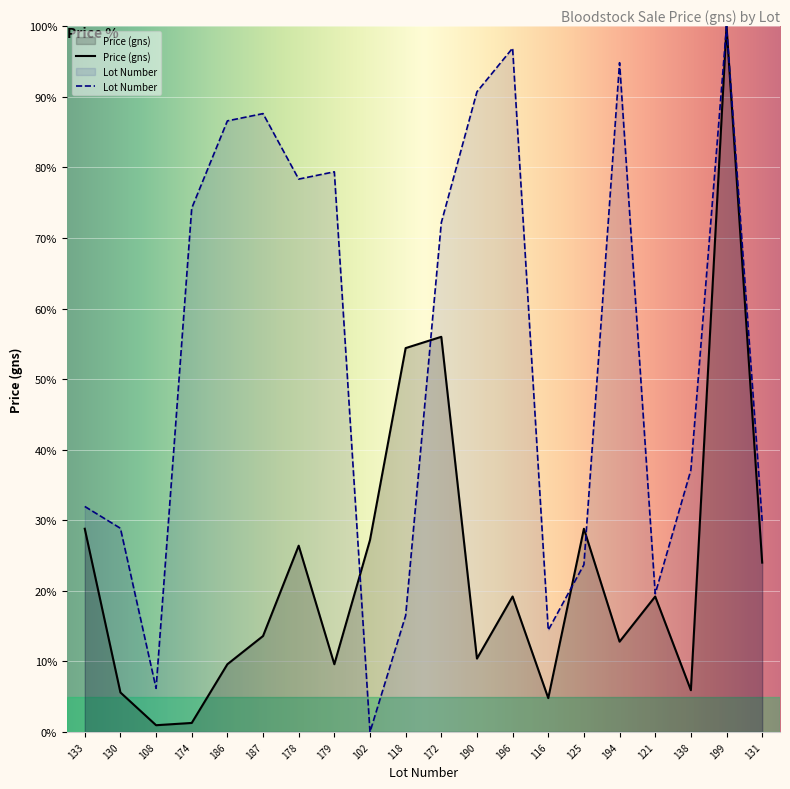

What is the greatest value displayed?

100.0